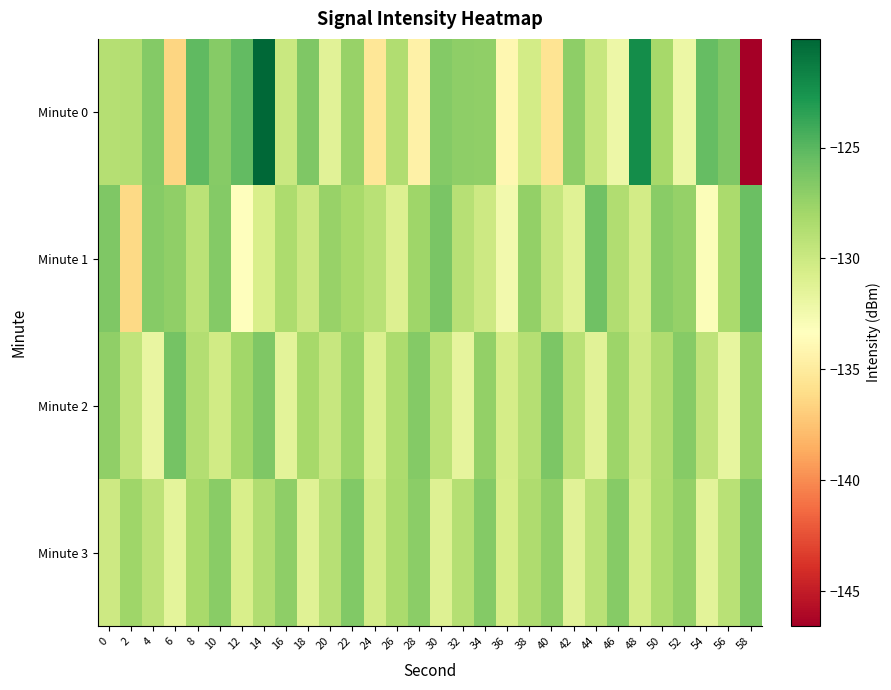

Reading left to right, what are all the values shown in this chart?

Minute 0: 0=-128.9	2=-128.8	4=-126.6	6=-136.5	8=-125.2	10=-126.8	12=-125.3	14=-120.1	16=-129.8	18=-126.5	20=-131.3	22=-127.5	24=-135.4	26=-128.7	28=-134.6	30=-126.7	32=-127.1	34=-127.2	36=-134.0	38=-130.4	40=-135.6	42=-127.1	44=-129.8	46=-132.2	48=-122.2	50=-128.1	52=-132.1	54=-125.4	56=-126.4	58=-146.6
Minute 1: 0=-126.5	2=-136.3	4=-126.7	6=-127.2	8=-129.1	10=-126.6	12=-133.4	14=-130.7	16=-128.5	18=-130.0	20=-127.5	22=-128.2	24=-129.1	26=-131.0	28=-127.8	30=-126.3	32=-128.9	34=-130.1	36=-132.5	38=-127.3	40=-129.7	42=-131.2	44=-125.8	46=-128.6	48=-130.4	50=-126.9	52=-127.4	54=-133.1	56=-128.3	58=-125.6
Minute 2: 0=-127.2	2=-129.5	4=-131.8	6=-126.1	8=-128.7	10=-130.3	12=-127.9	14=-126.5	16=-131.4	18=-128.1	20=-129.8	22=-127.6	24=-130.9	26=-128.4	28=-126.7	30=-129.2	32=-131.6	34=-127.3	36=-130.5	38=-128.8	40=-126.4	42=-129.1	44=-131.3	46=-127.7	48=-130.2	50=-128.5	52=-126.8	54=-129.4	56=-131.7	58=-127.5
Minute 3: 0=-130.1	2=-127.8	4=-129.3	6=-131.5	8=-128.2	10=-126.9	12=-130.7	14=-128.6	16=-127.1	18=-131.2	20=-128.9	22=-126.6	24=-130.4	26=-128.3	28=-127.0	30=-131.1	32=-128.8	34=-126.7	36=-130.6	38=-128.5	40=-127.2	42=-131.3	44=-129.0	46=-126.8	48=-130.5	50=-128.4	52=-127.3	54=-131.4	56=-129.1	58=-126.5